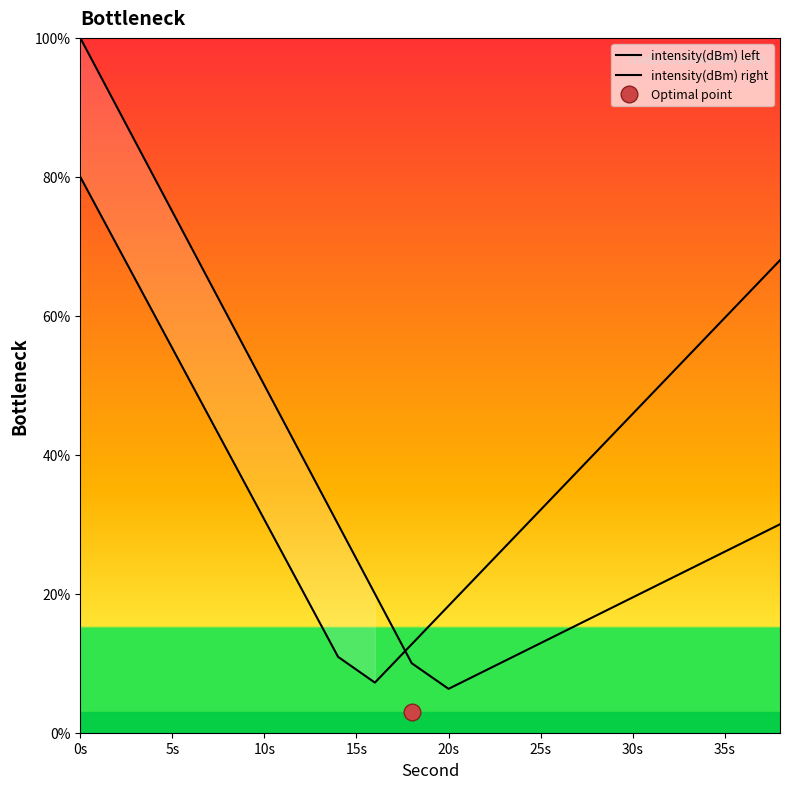

What is the maximum value shown in the chart?

100.0